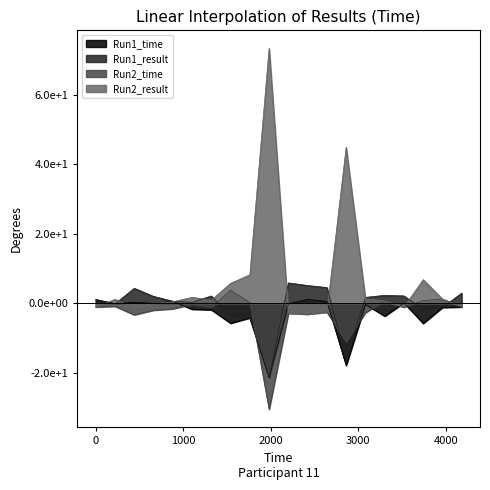

Does the chart have visible grid lines?

No